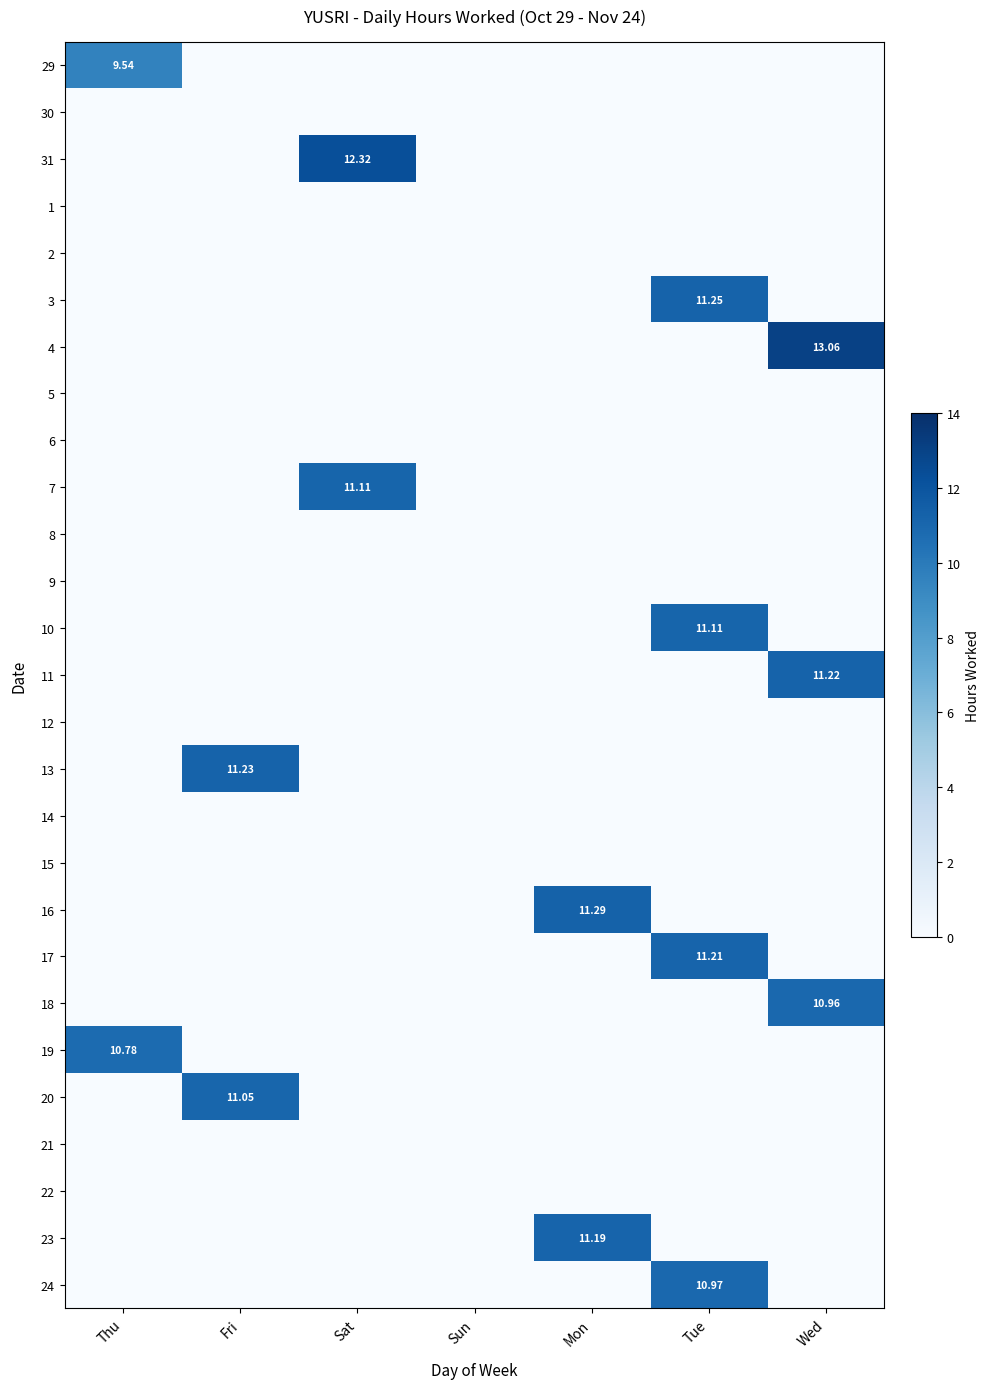

Rank the series at Mon from lowest to highest value.

29, 30, 31, 1, 2, 3, 4, 5, 6, 7, 8, 9, 10, 11, 12, 13, 14, 15, 17, 18, 19, 20, 21, 22, 24, 23, 16